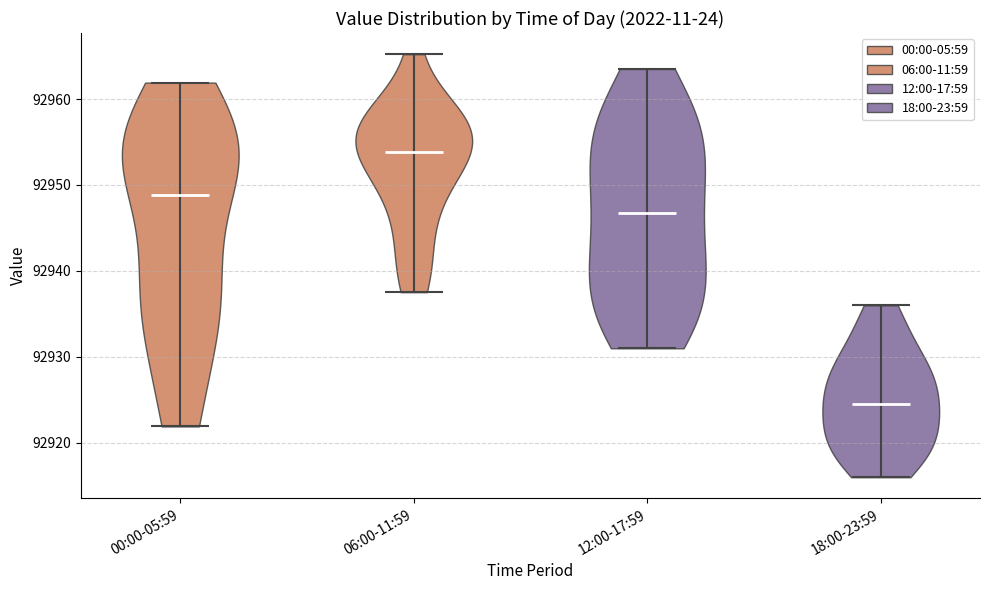

Reading left to right, read every violin against the y-axis: where its median line is, and the lowest and highest points it reaches. The values are not printed on the chart, so give them approximately, as read against the axis.

00:00-05:59: median line 92949, lowest point 92922, highest point 92962
06:00-11:59: median line 92954, lowest point 92938, highest point 92965
12:00-17:59: median line 92947, lowest point 92931, highest point 92964
18:00-23:59: median line 92925, lowest point 92916, highest point 92936